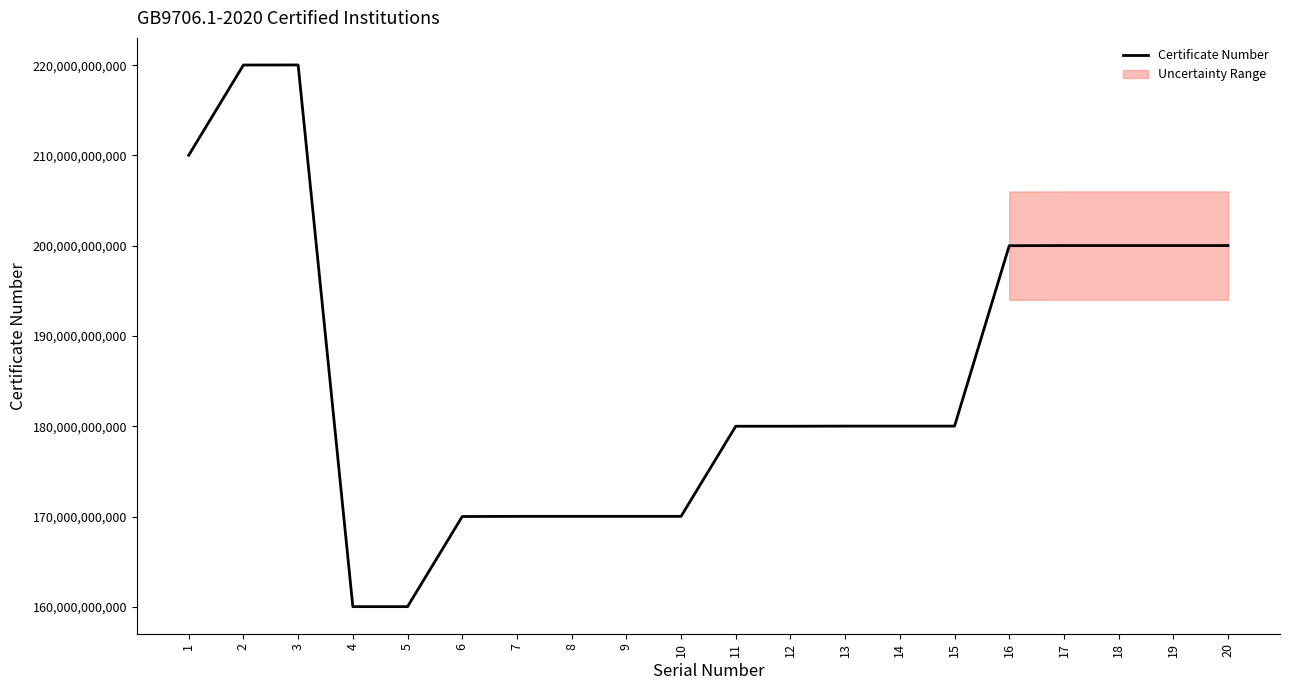

At which category does the data reach its first local peak?

3